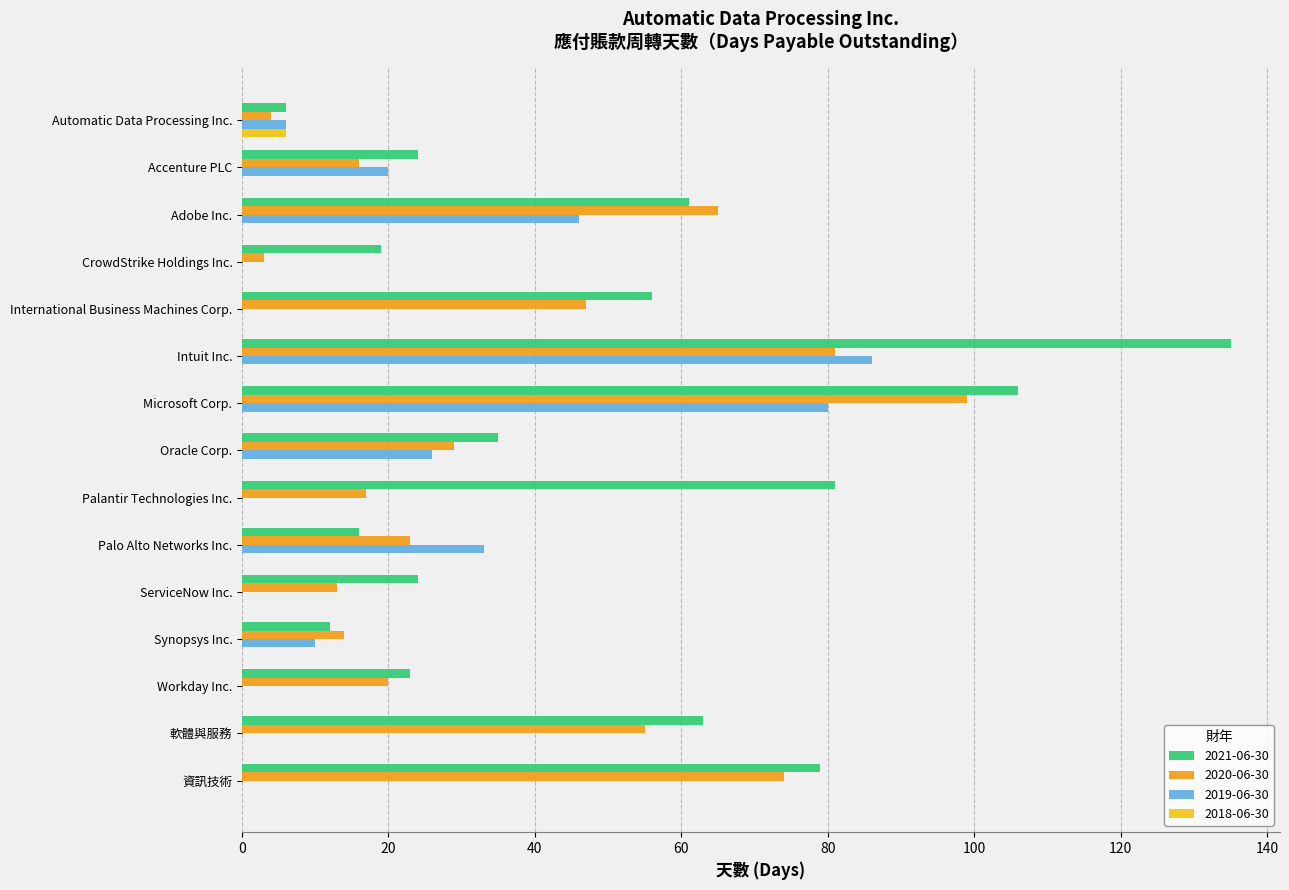

What is the average value of the 2021-06-30 series?

49